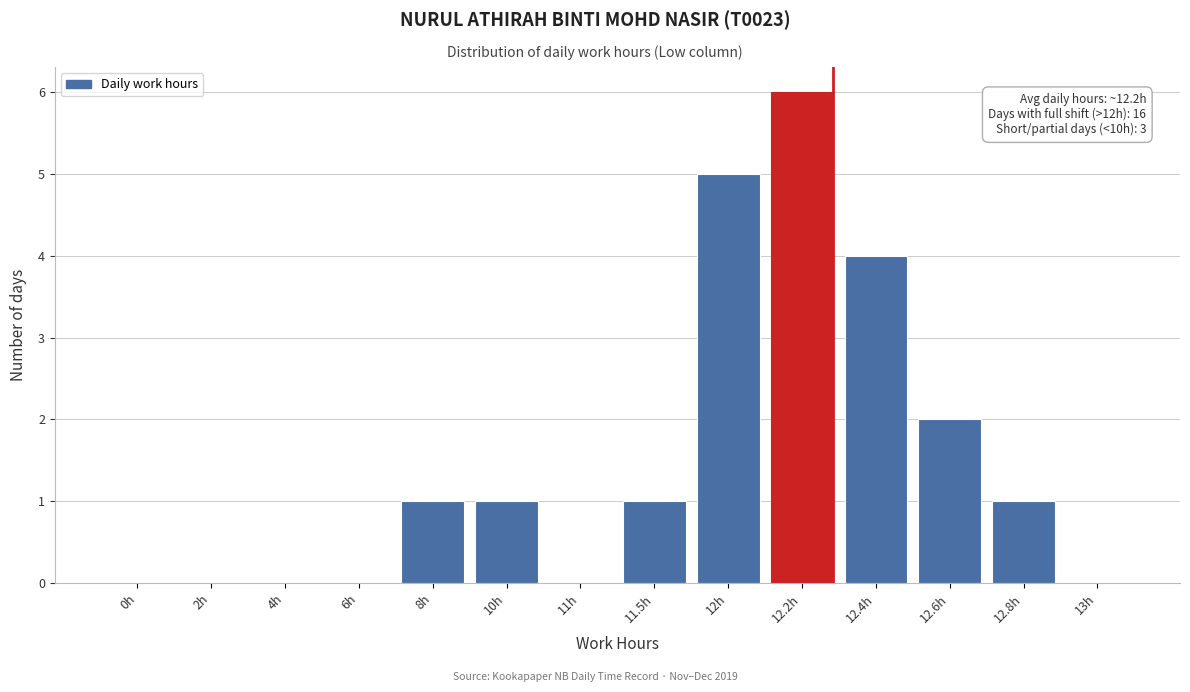

Reading left to right, extract all data points from this chart.

0h=0	2h=0	4h=0	6h=0	8h=1	10h=1	11h=0	11.5h=1	12h=5	12.2h=6	12.4h=4	12.6h=2	12.8h=1	13h=0